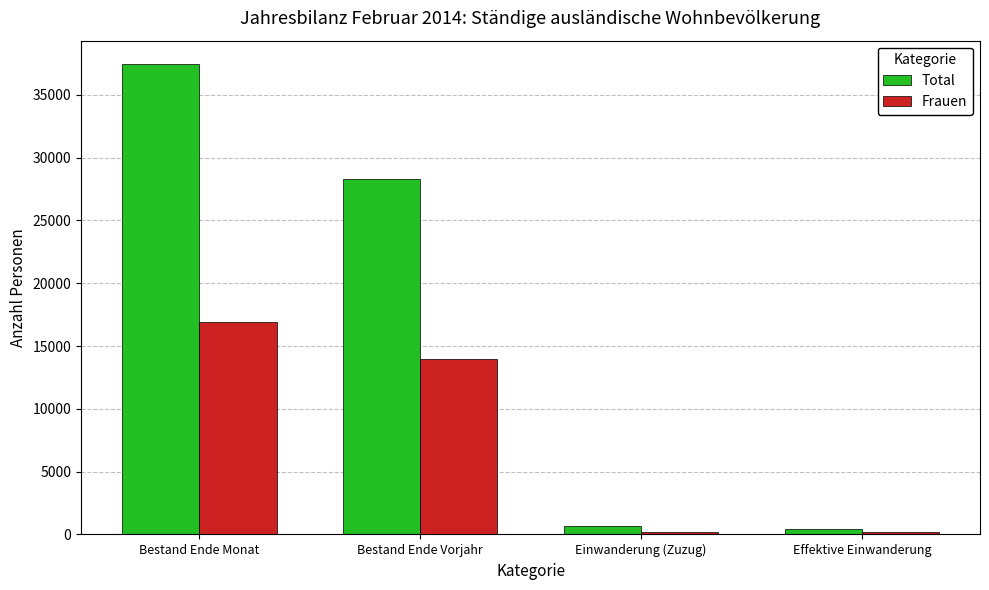

How many series are shown in this chart?

2